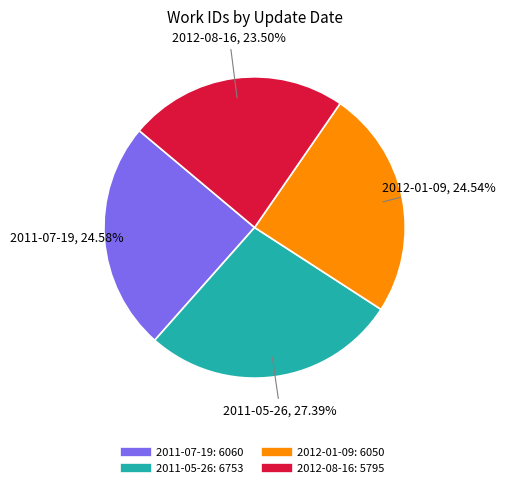

Which slice is the smallest?

2012-08-16